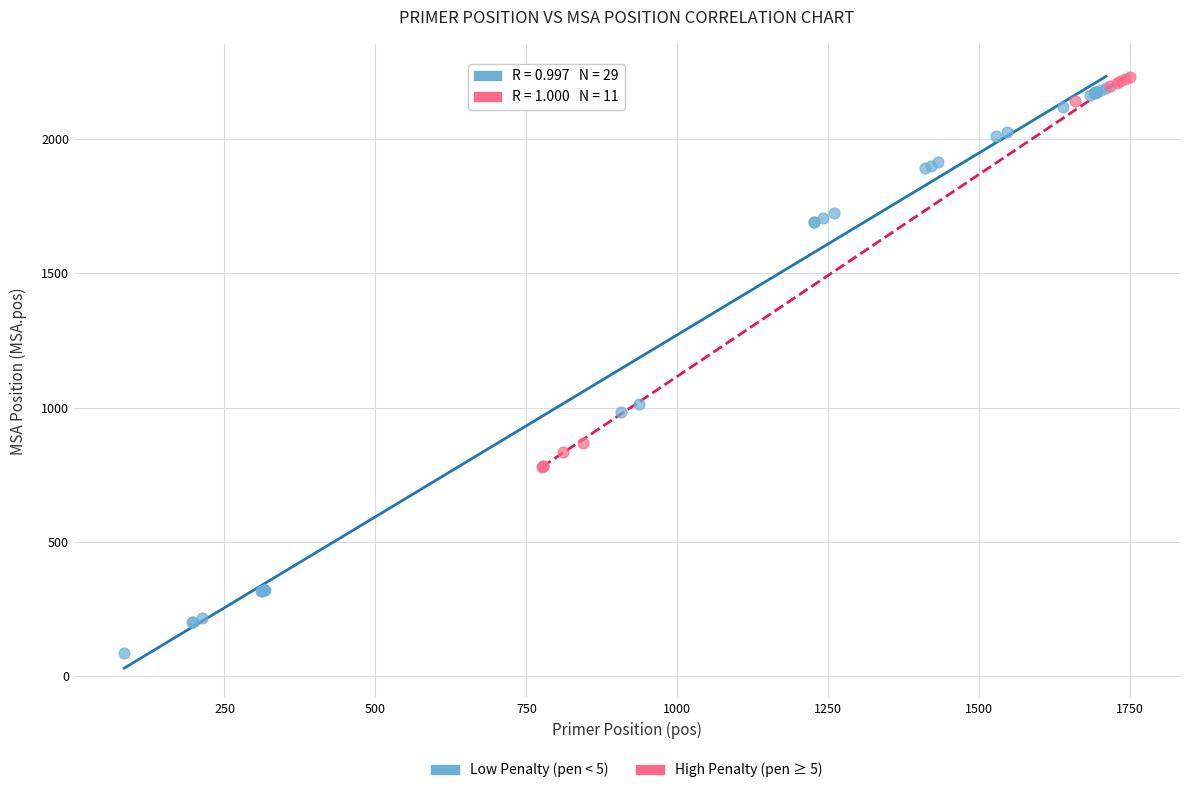

Which series contains the lowest Y value?

Low Penalty (pen < 5)